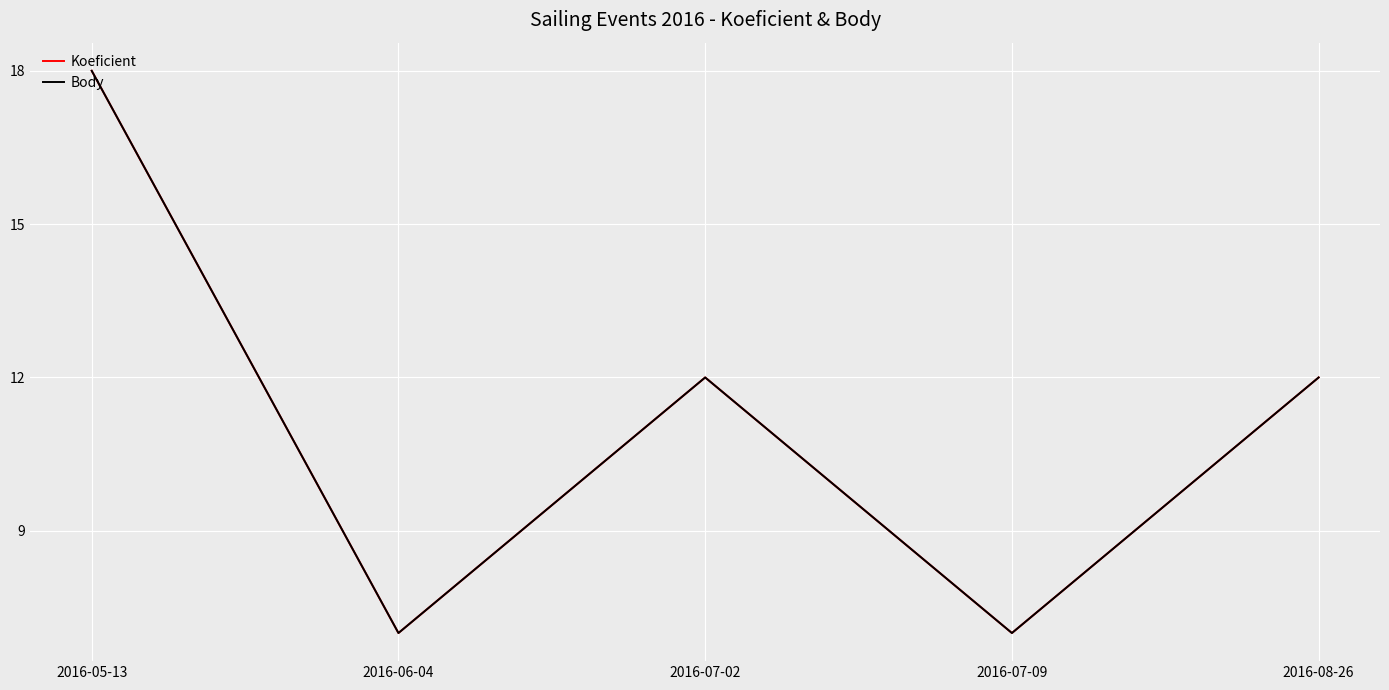

Reading right to left, list all the values displayed in this chart.

Koeficient: 12	7	12	7	18
Body: 12	7	12	7	18